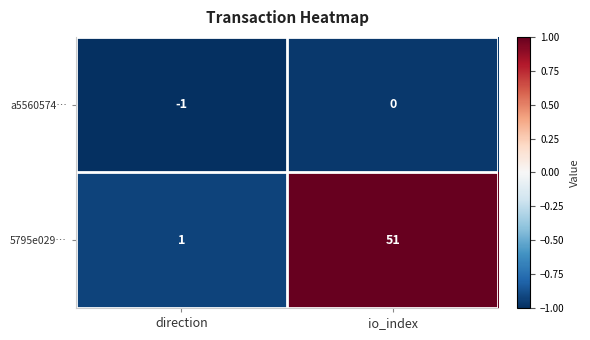

True or false: 5795e029… has a value of 0 at direction.

False